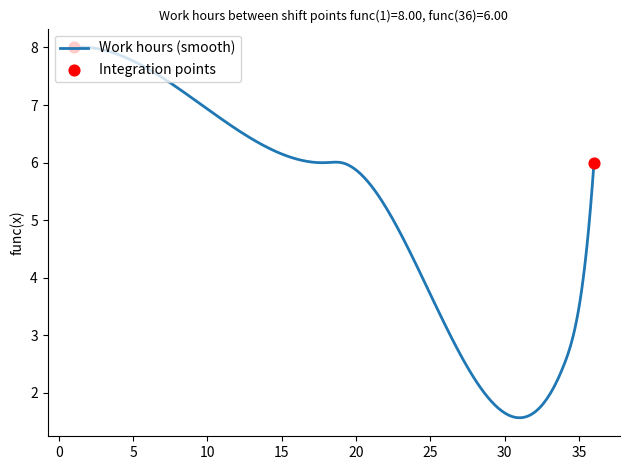

What is the greatest value displayed?

8.0